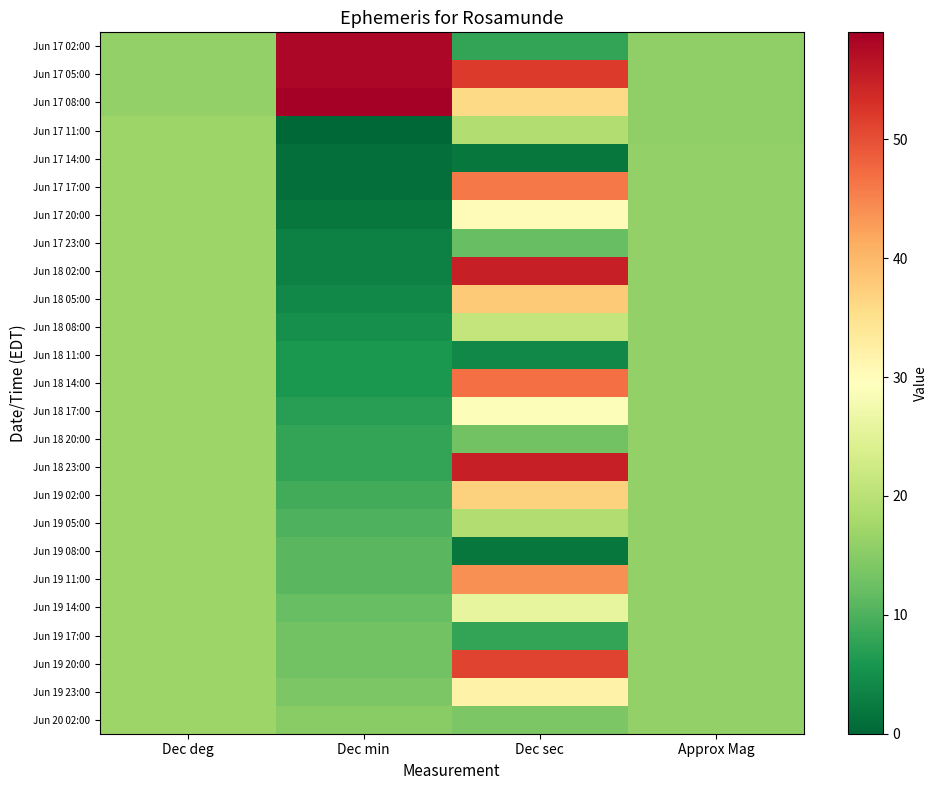

What is the difference between the Jun 18 23:00 values at Dec deg and Approx Mag?

1.0